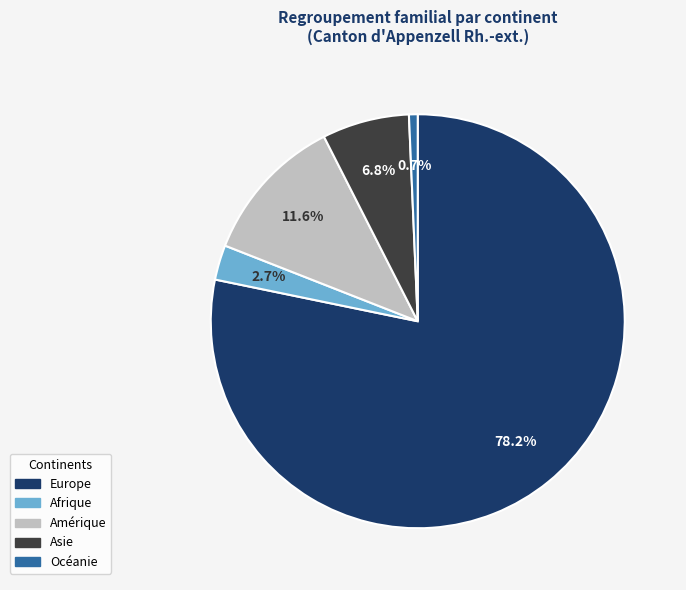

To the nearest percent, what portion does Océanie represent?

1%